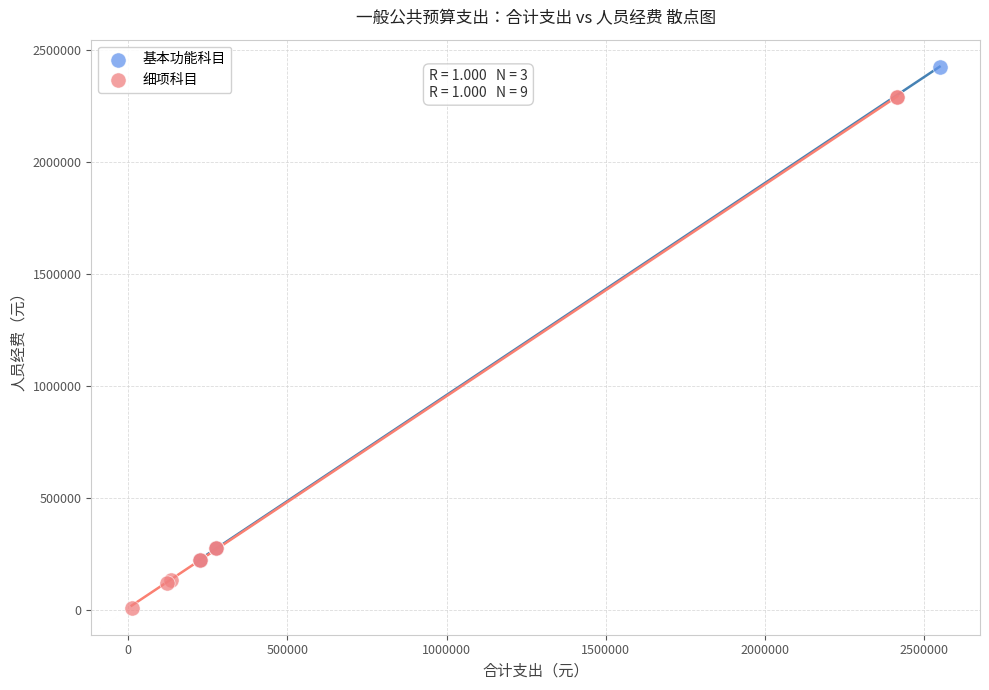

Which series has the largest Y range (max minus min)?

细项科目